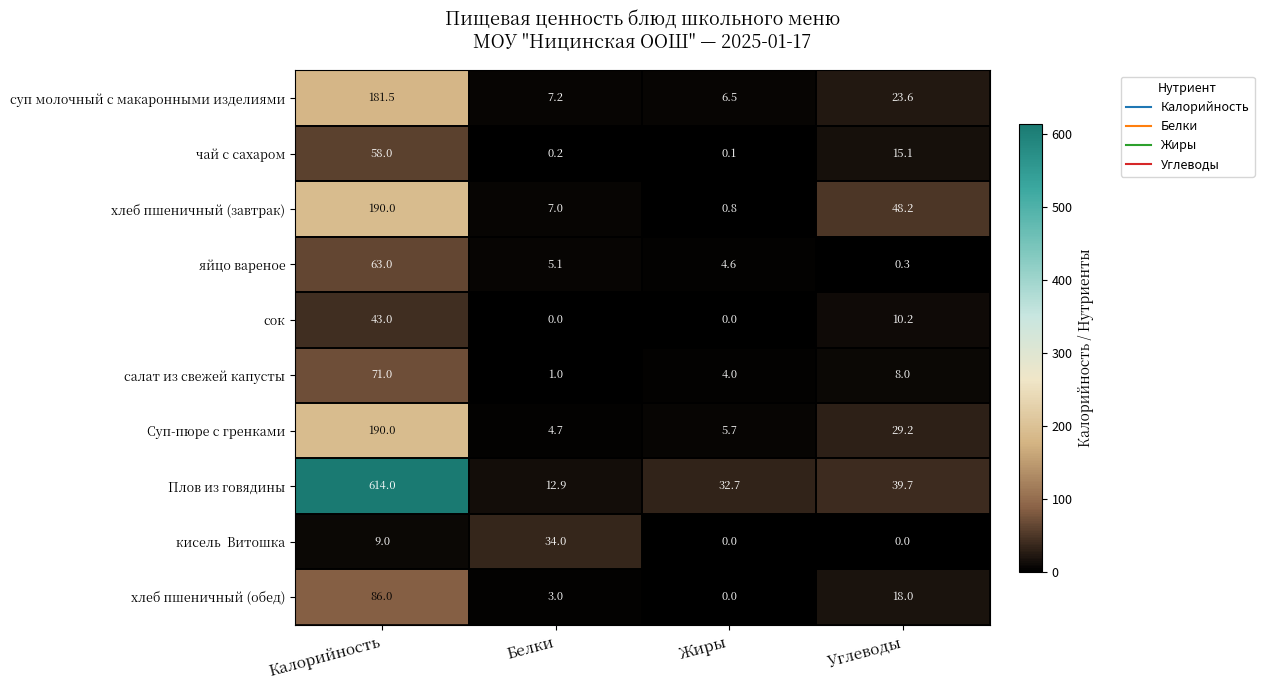

Is it true that хлеб пшеничный (завтрак) equals 72.1 at Углеводы?

False